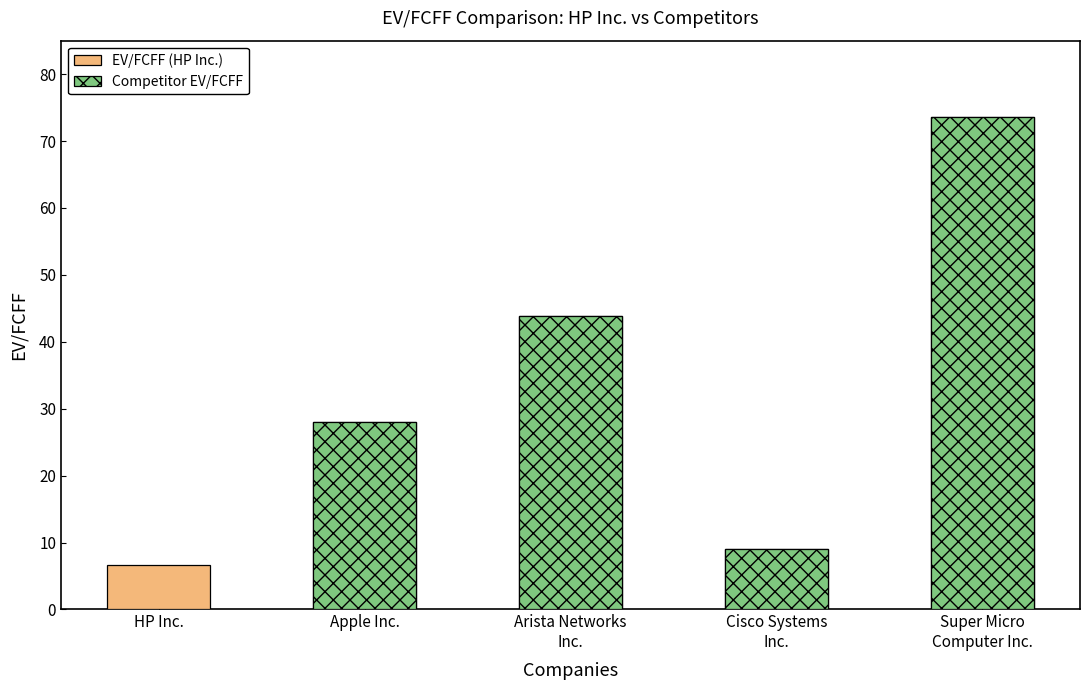

List the labels in order of value, smallest first.

HP Inc., Cisco Systems Inc., Apple Inc., Arista Networks Inc., Super Micro Computer Inc.